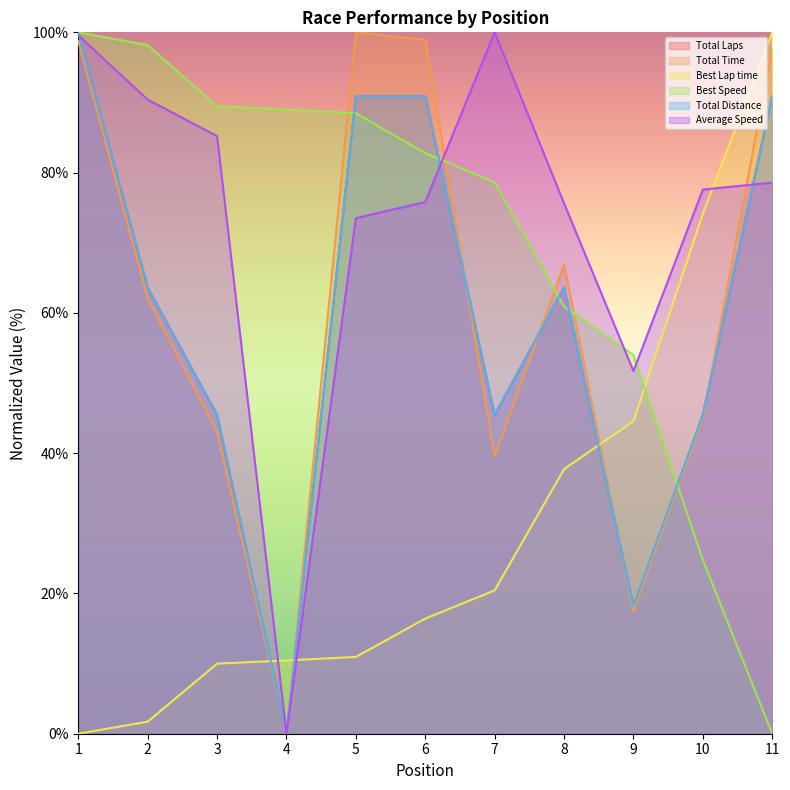

What is the value of the Best Lap time point at the 10th from the left?

74.1